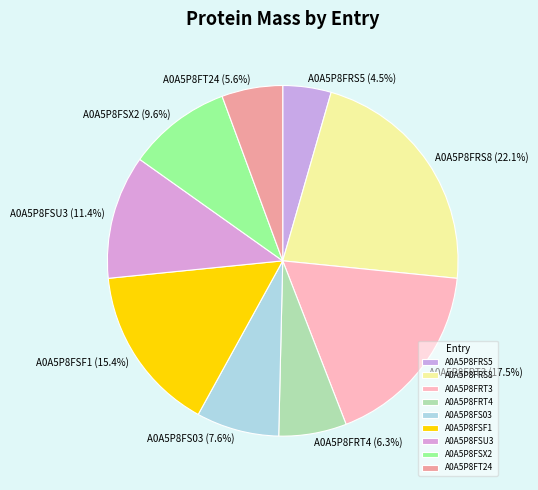

To the nearest percent, what percentage of the pie is A0A5P8FSX2?

10%